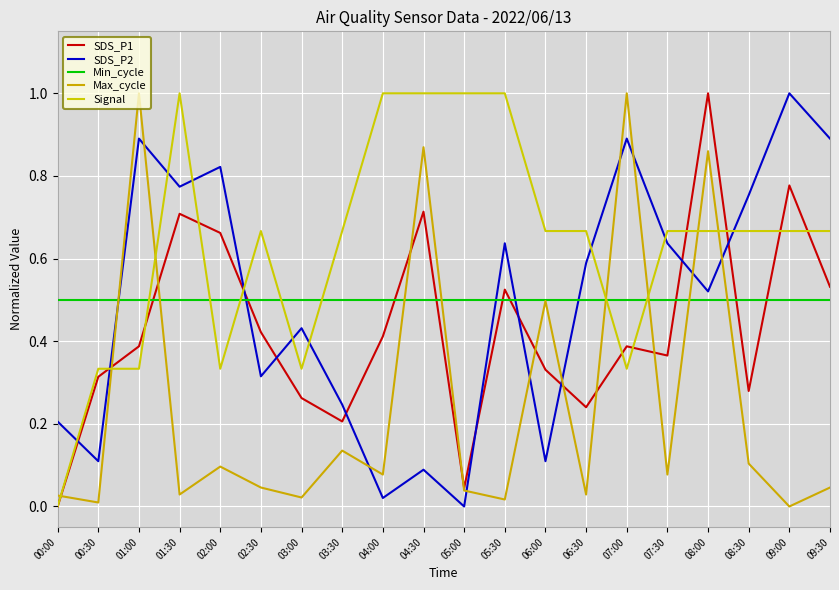

Where is the first local minimum for Signal?

02:00